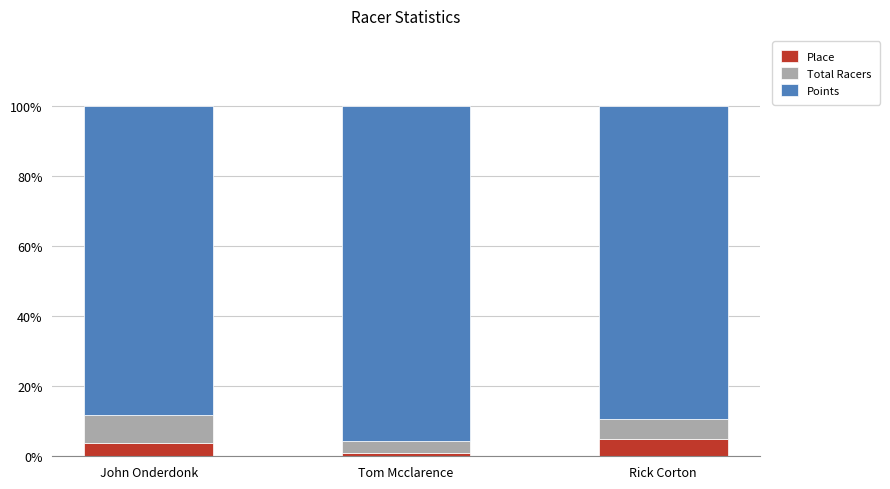

What is the value of the Place bar at the 2nd from the left?

1.0